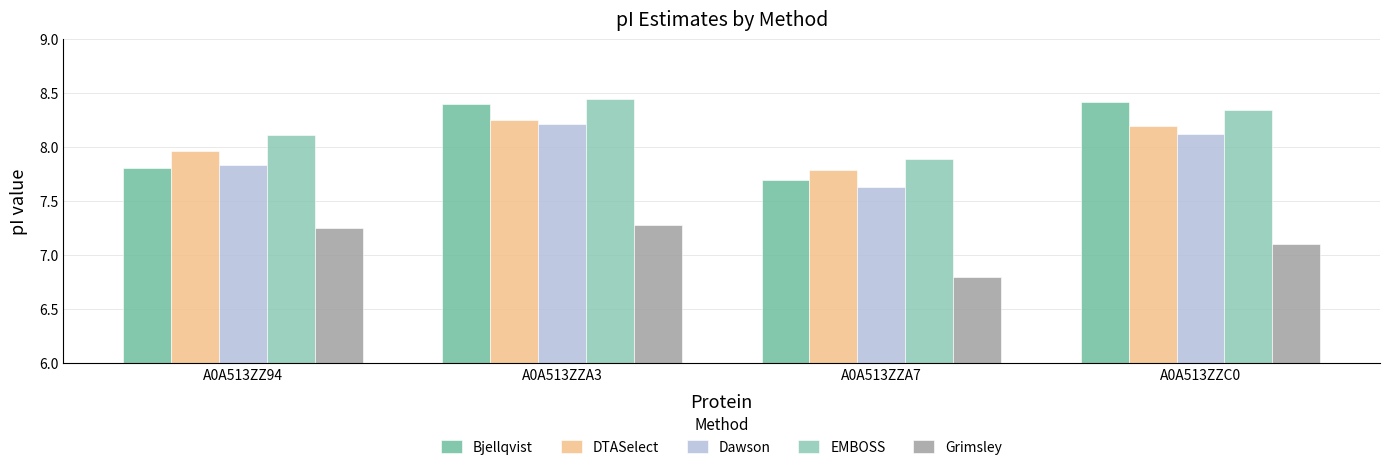

What is the lowest value of the Dawson series?

7.6